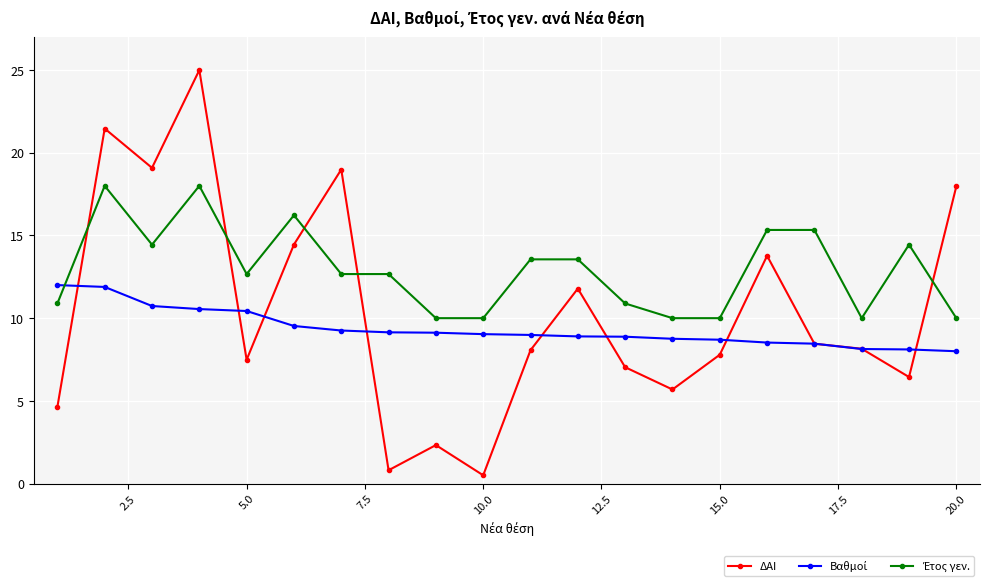

What is the maximum value shown in the chart?

25.0